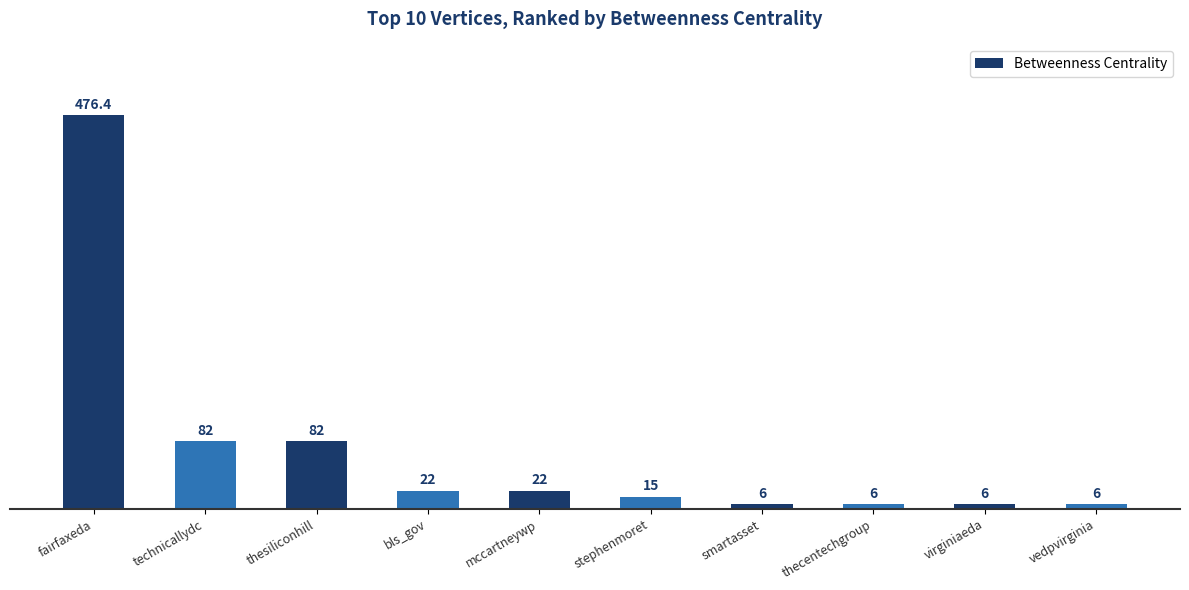

What value does the data have at bls_gov?

22.0